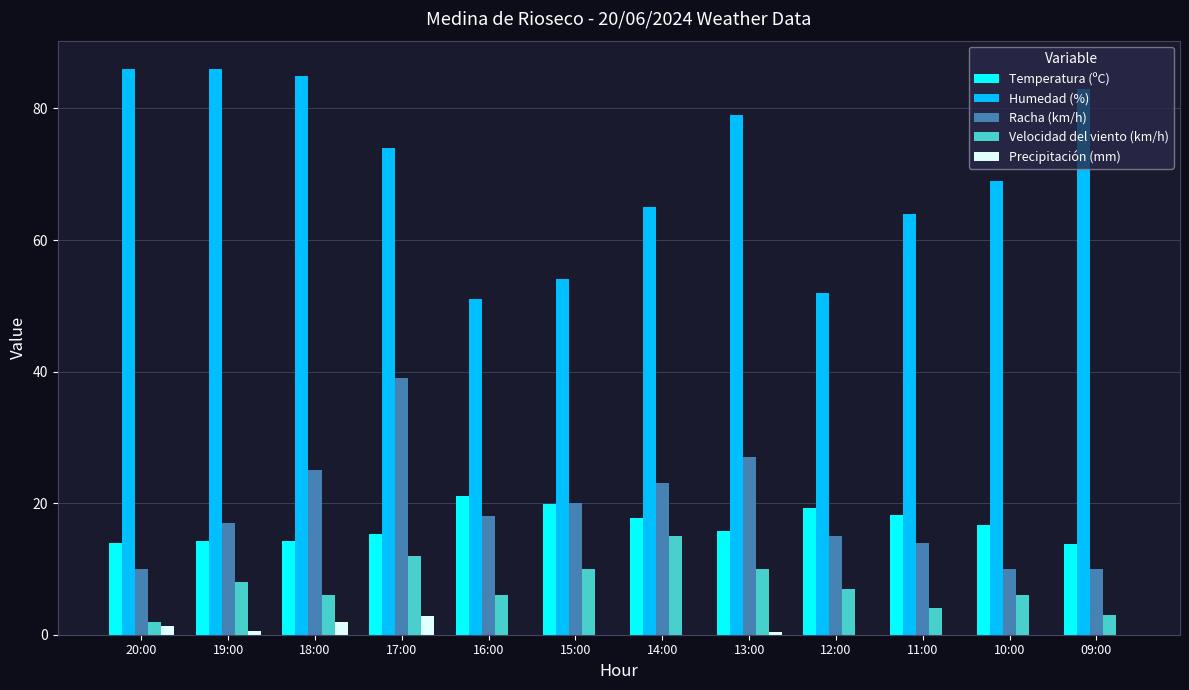

Which series has the widest spread of values?

Humedad (%)